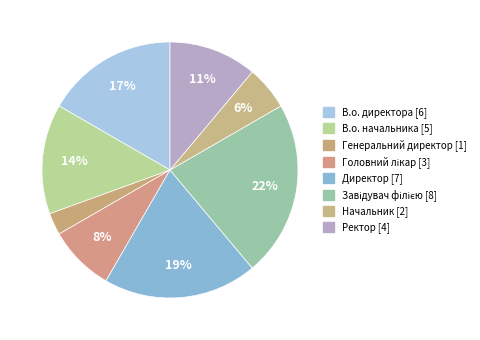

To the nearest percent, what is the difference between the largest and smallest slice percentages?

19%